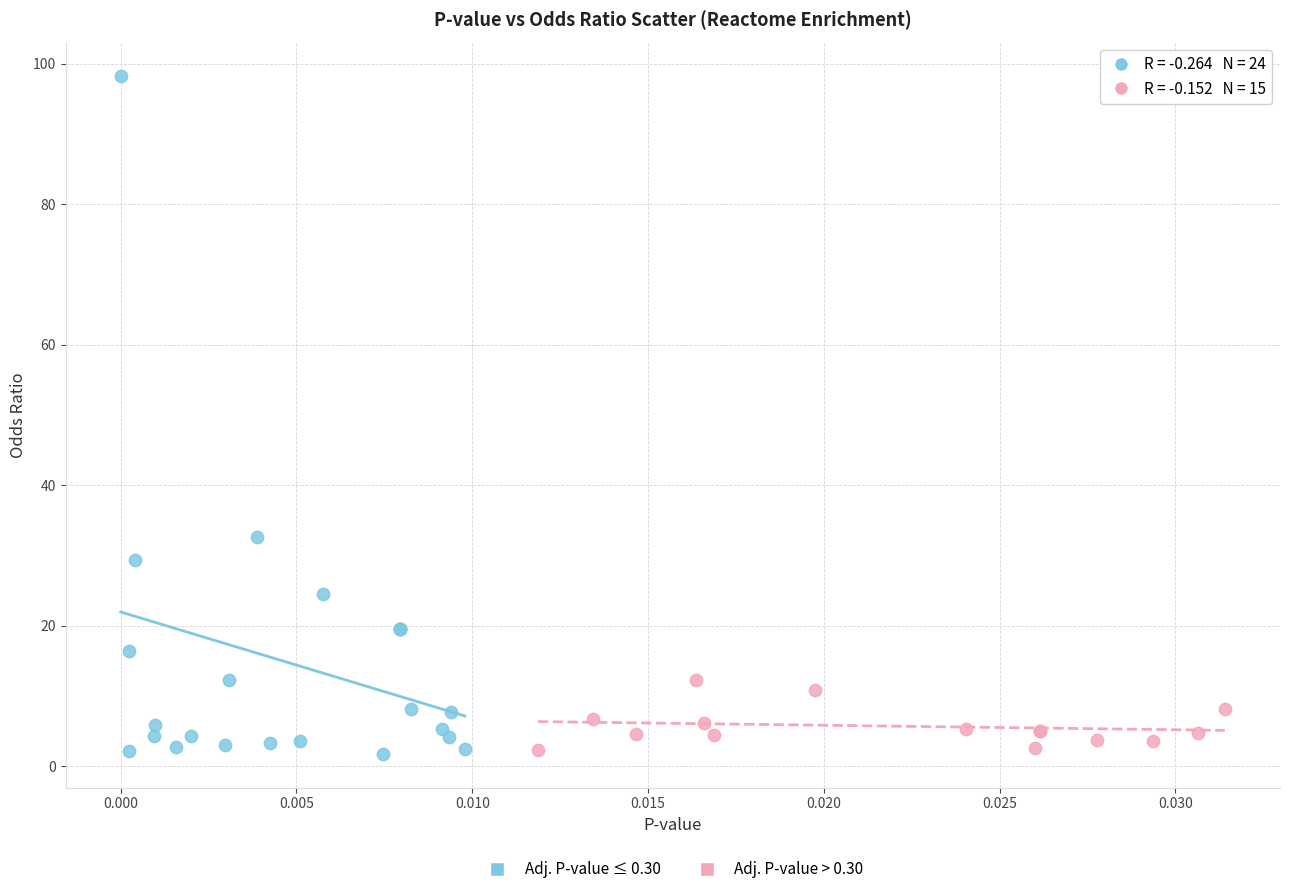

Which series contains the highest Y value?

Adj. P-value ≤ 0.30